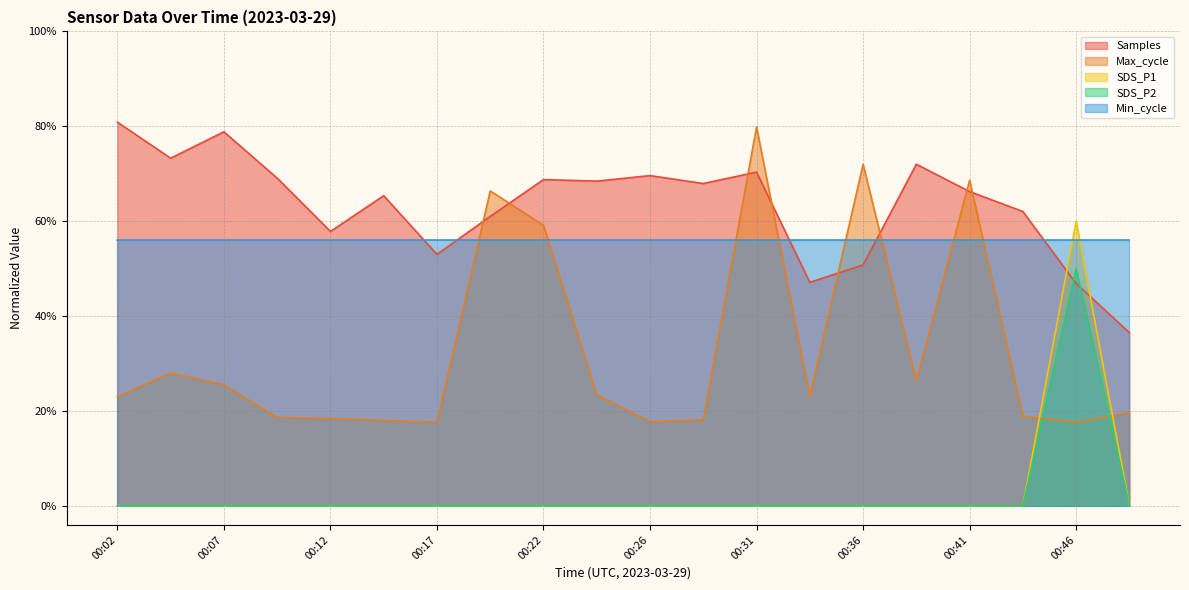

What are all the series names shown in the legend?

Samples, Max_cycle, SDS_P1, SDS_P2, Min_cycle